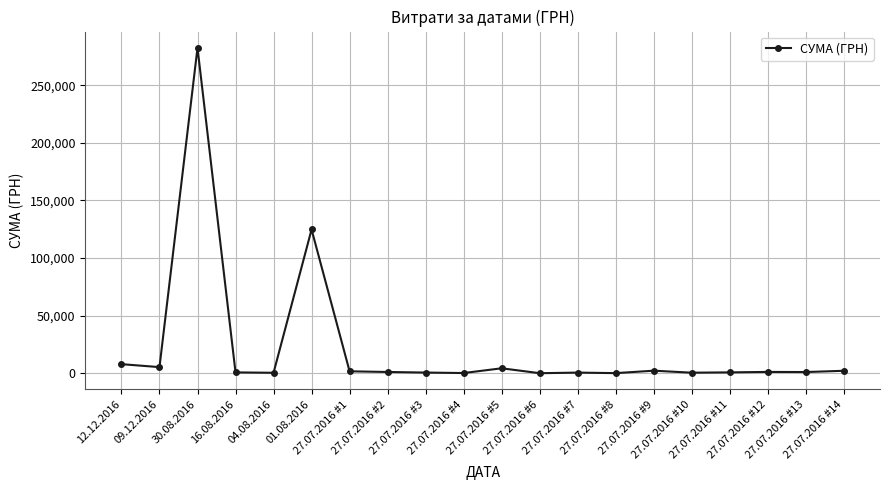

What is the difference between the second highest and second lowest values?

124642.5